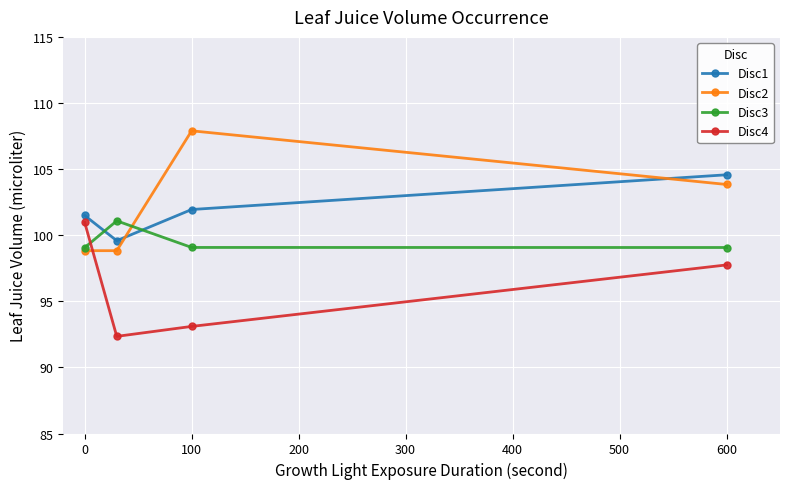

How many interior local peaks does the Disc2 series have?

1